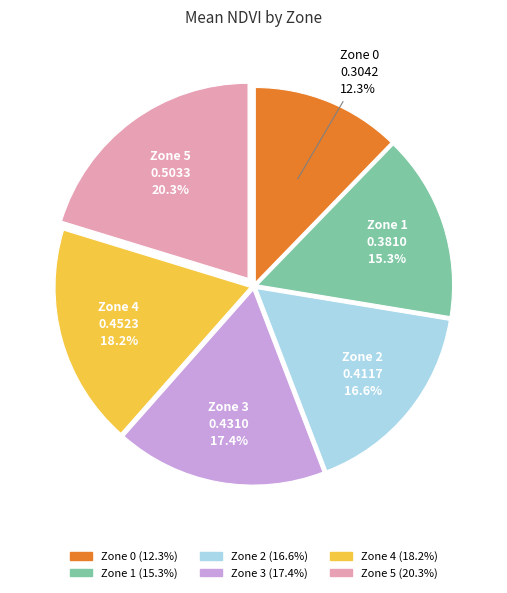

To the nearest percent, what is the combined percentage of Zone 3 and Zone 2?

34%